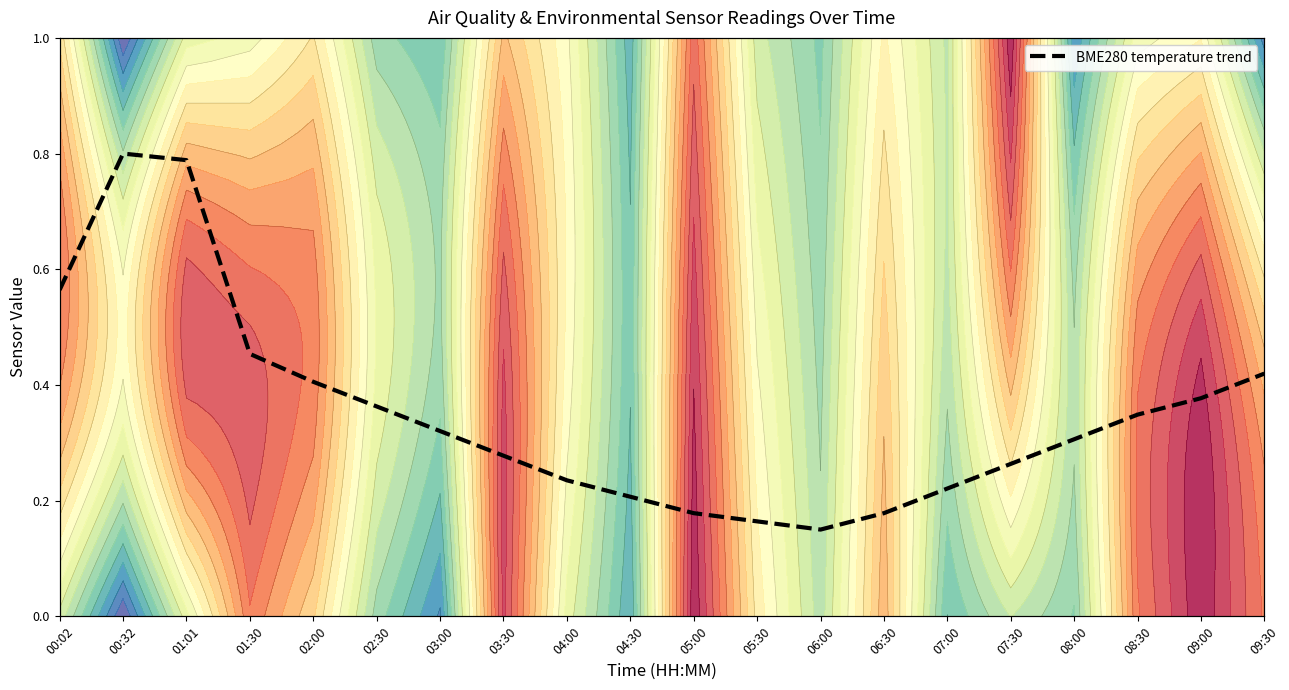

Between 01:01 and 06:30, which is larger?

01:01